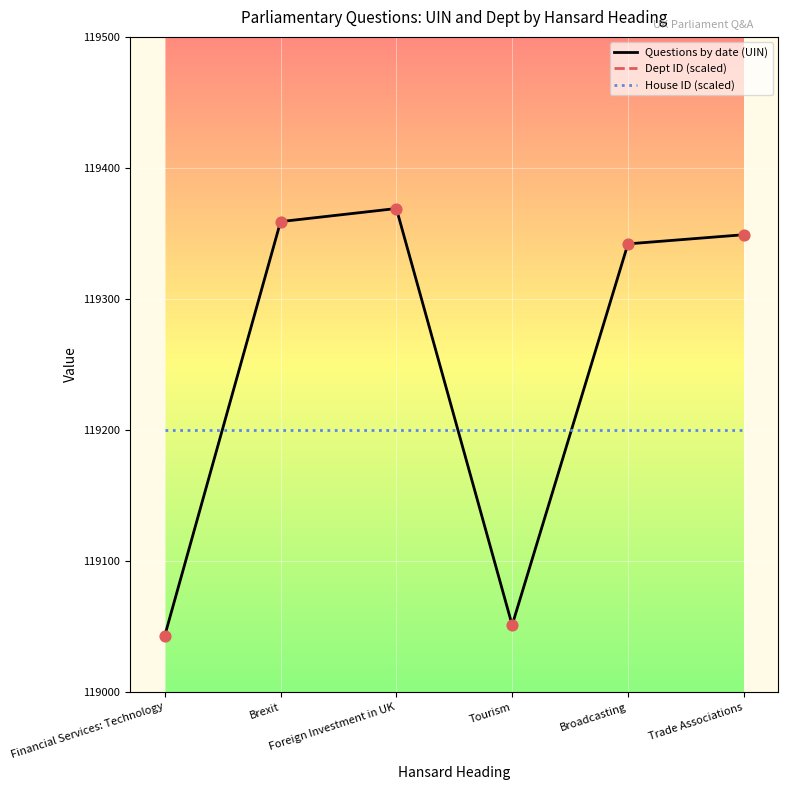

Is the value of House ID (scaled) at Trade Associations greater than the value of Questions by date (UIN) at Tourism?

Yes